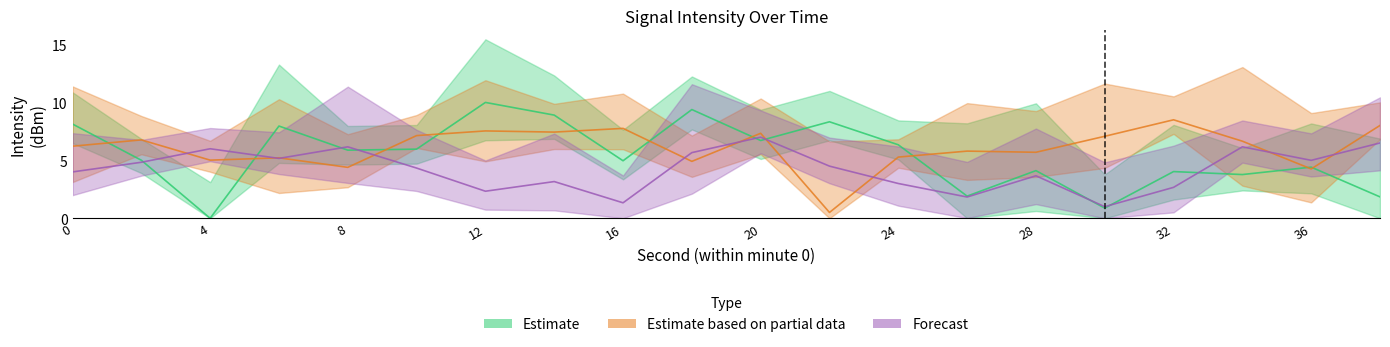

Which series has the widest spread of values?

Estimate